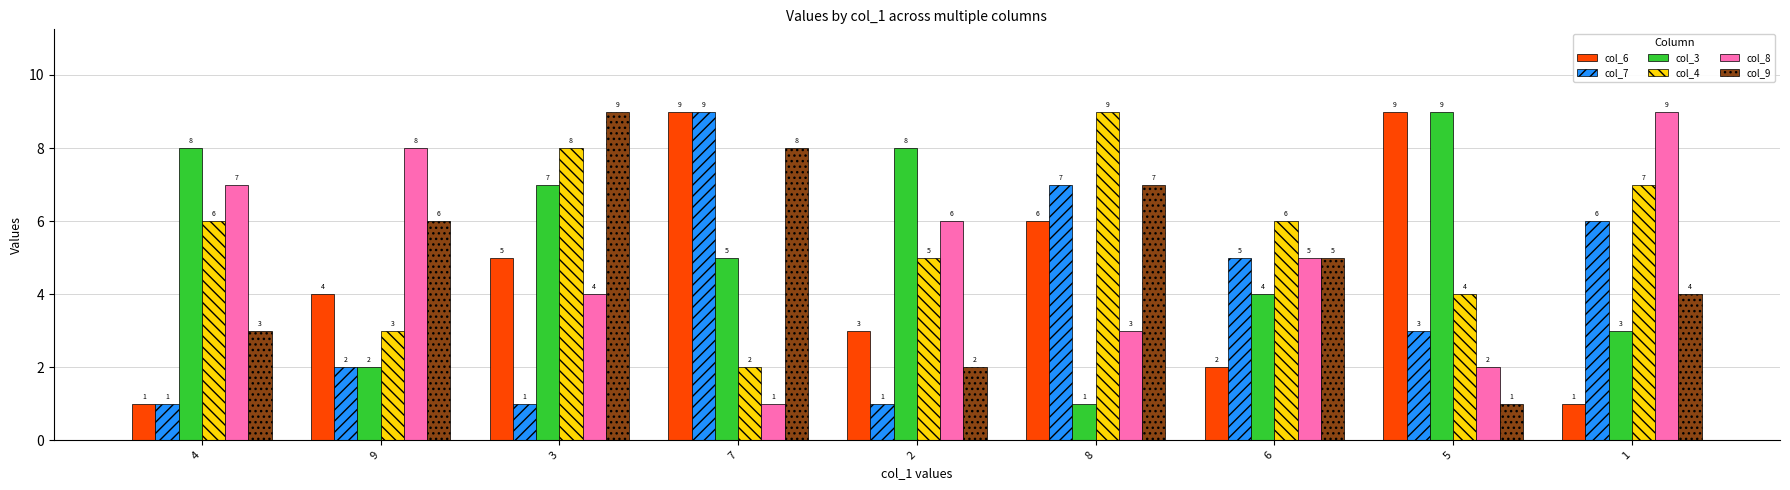

How many distinct data groups are displayed?

6